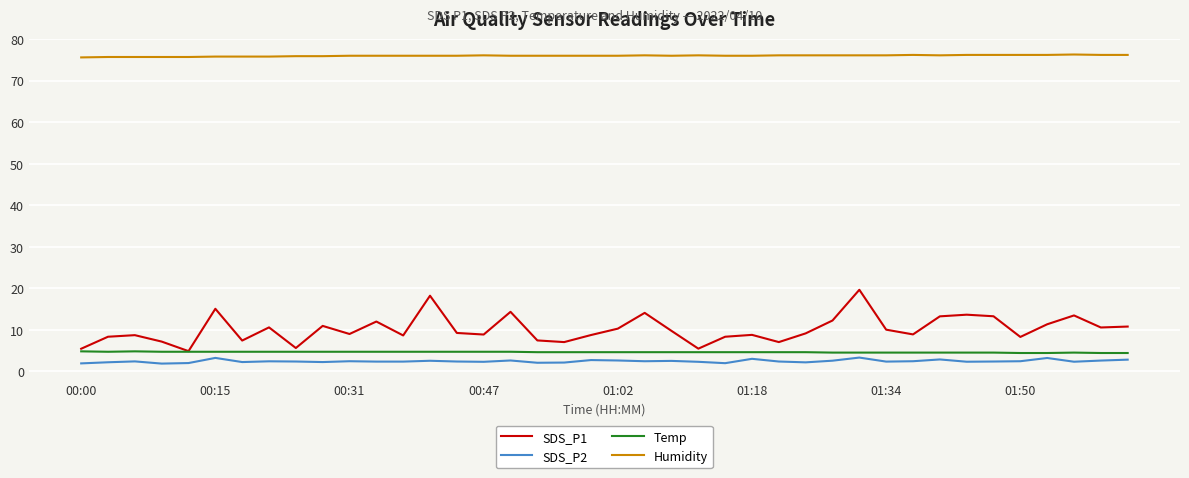

Which series has the largest range (max minus min)?

SDS_P1